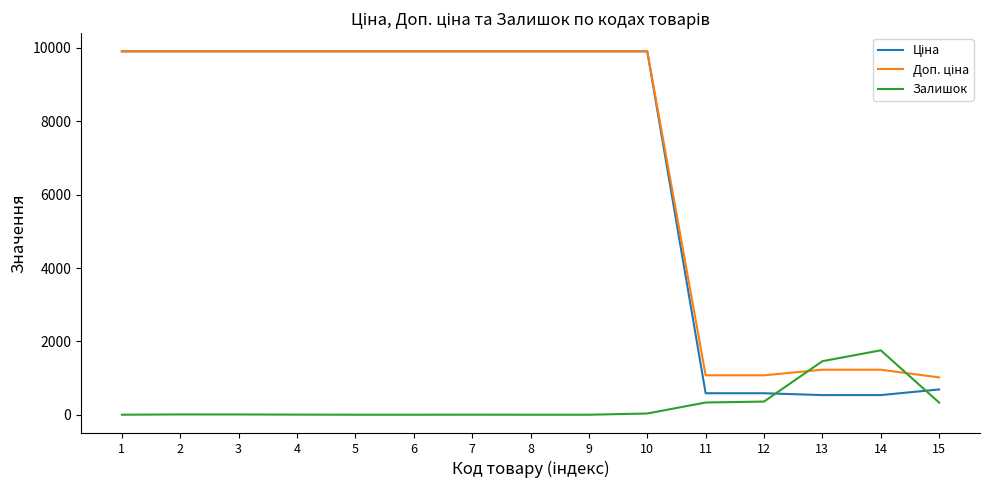

How many lines are shown in the chart?

3